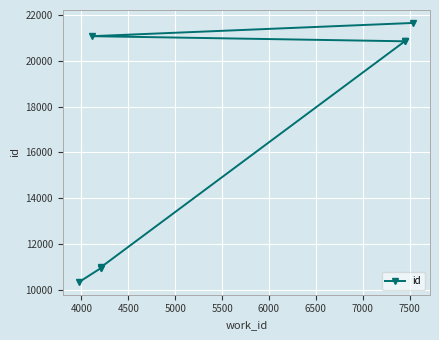

Does the chart display data point markers on the line(s)?

Yes